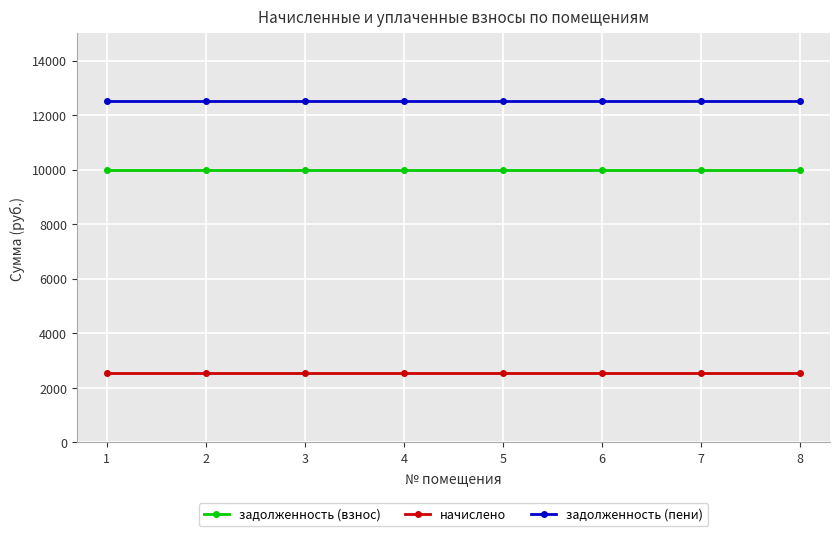

List the series in order of their peak value, highest first.

задолженность (пени), задолженность (взнос), начислено